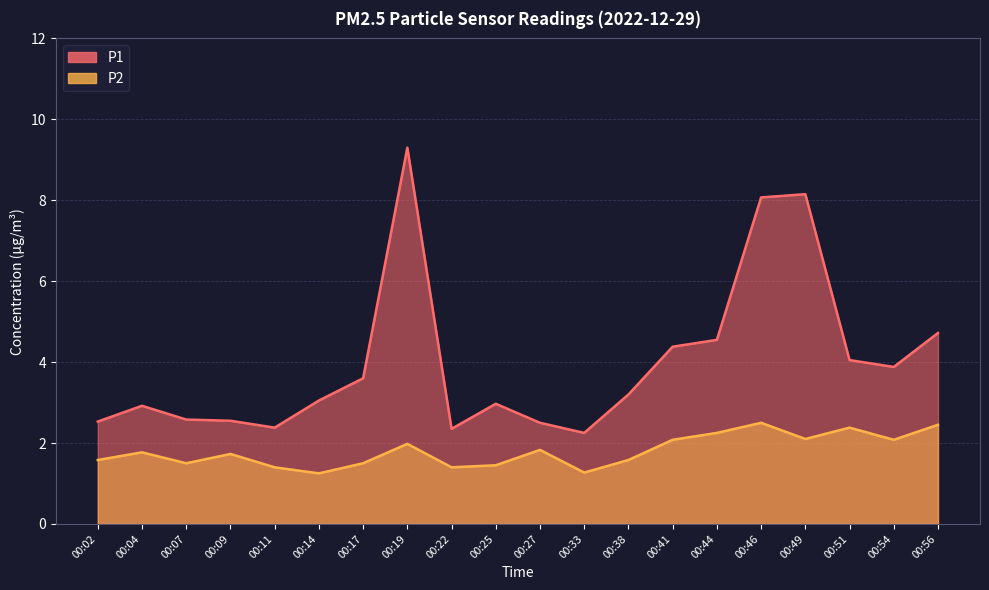

True or false: P2 has a value of 1.4 at 00:41.

False